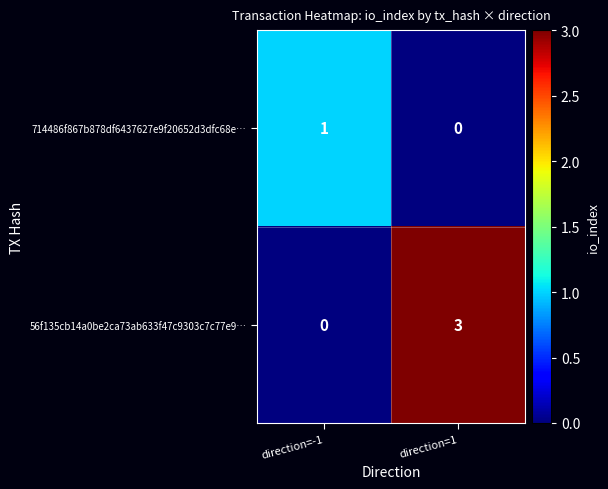

Reading left to right, transcribe all the data shown in this chart.

714486f867b878df6437627e9f20652d3dfc68e…: direction=-1=1	direction=1=0
56f135cb14a0be2ca73ab633f47c9303c7c77e9…: direction=-1=0	direction=1=3